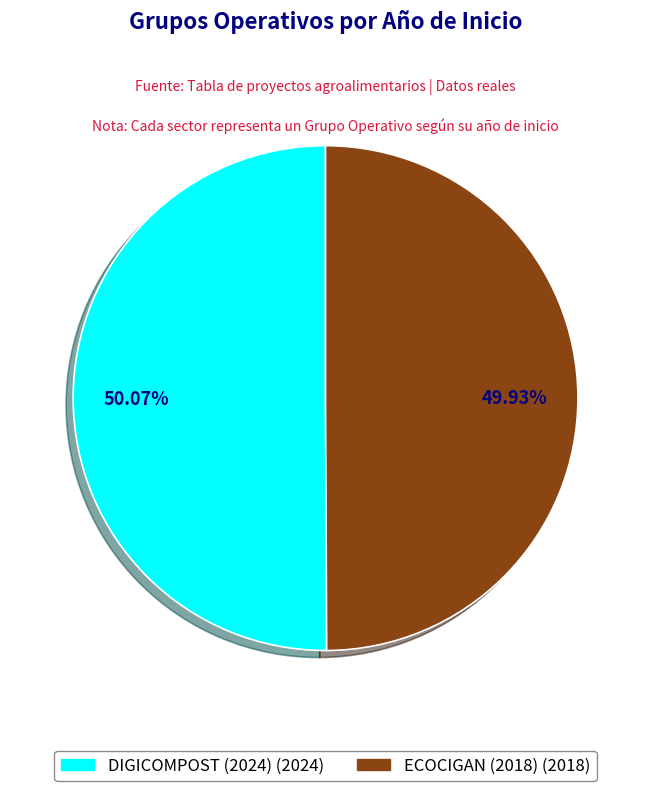

What is the ratio of the value at DIGICOMPOST (2024) to the value at ECOCIGAN (2018)?

1.0